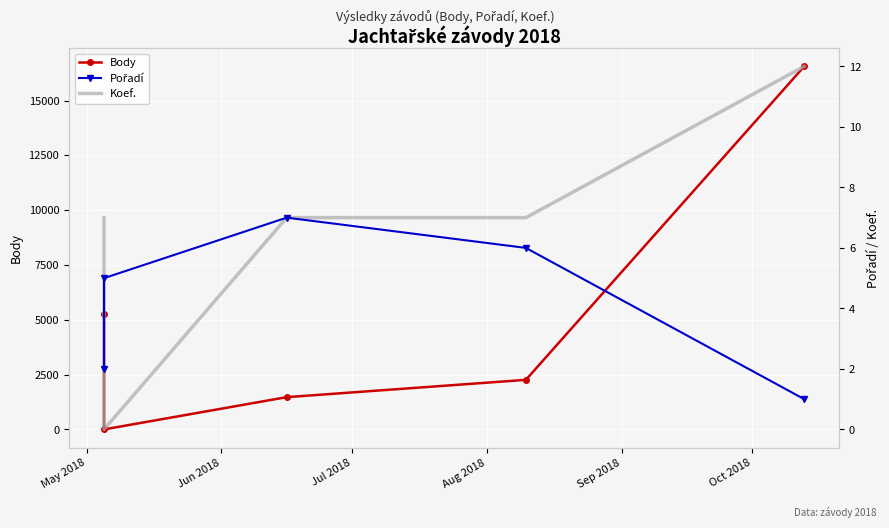

Reading left to right, transcribe all the data shown in this chart.

Body: 5279	0	1471	2260	16557
Pořadí: 2	5	7	6	1
Koef.: 7	0	7	7	12